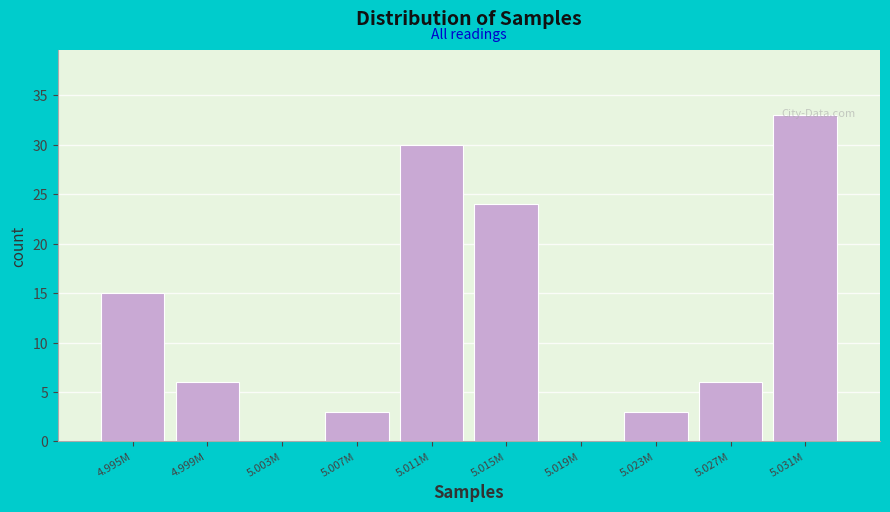

Which label corresponds to the largest value in the chart?

5.031M